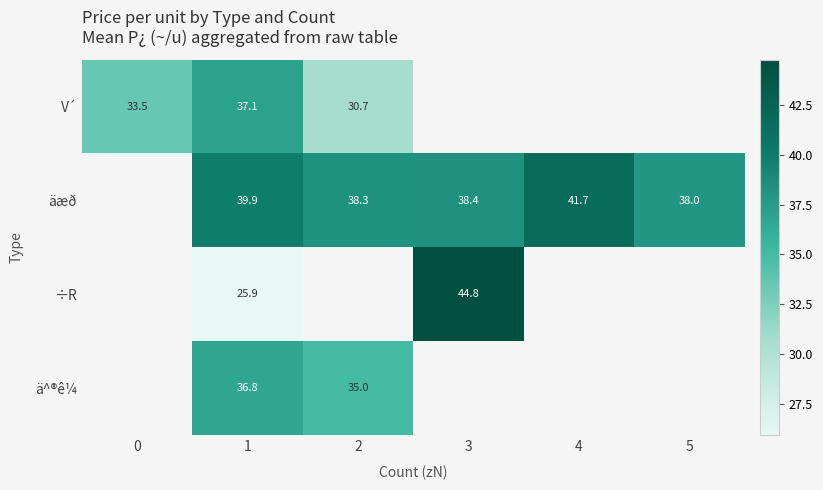

What is the total value across all series at 1?

139.7